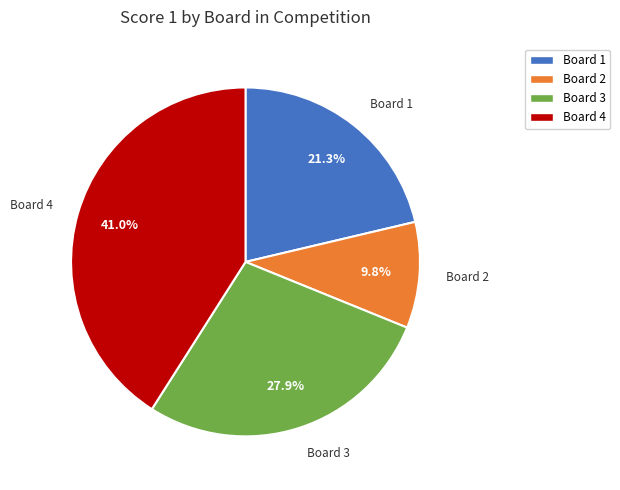

Which slice is the smallest?

Board 2